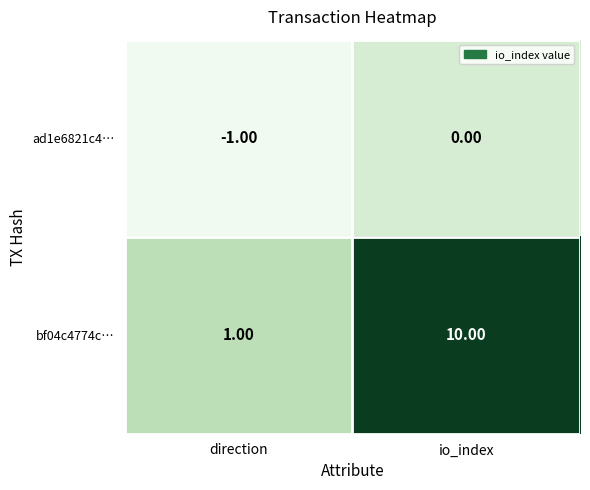

Which category has the highest value across all series?

io_index